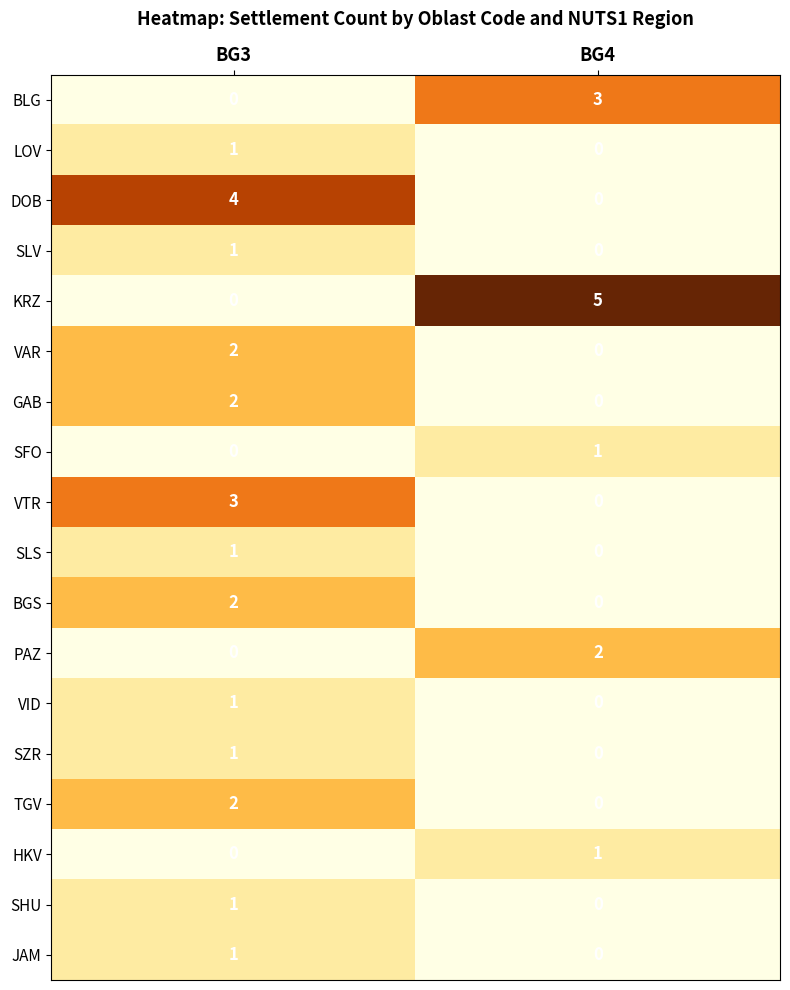

What is the total value across all series at BG3?

22